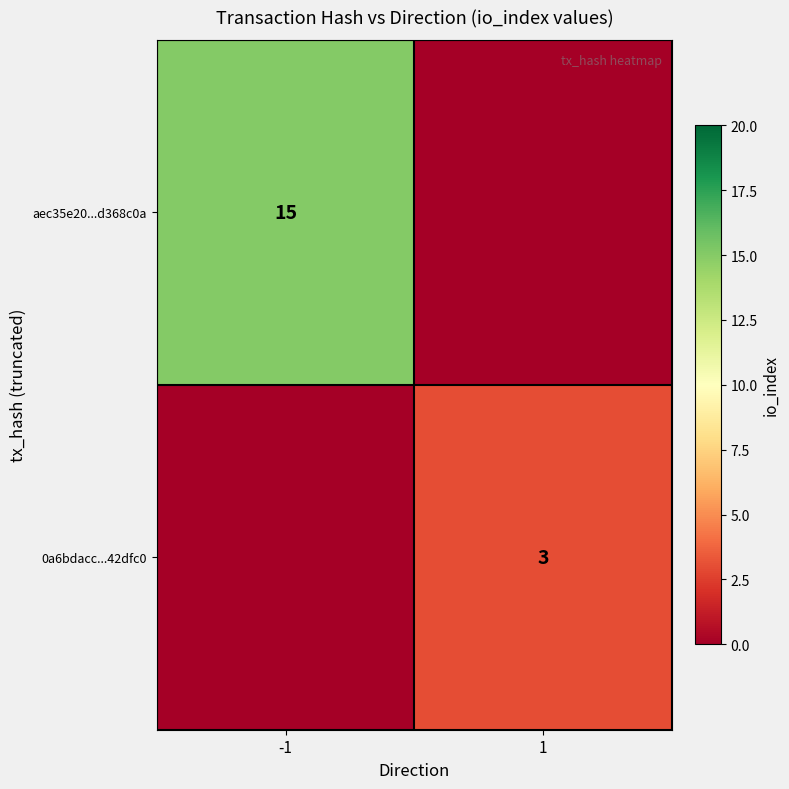

The value of 0a6bdacc...42dfc0 at 1 is 1. True or false?

False